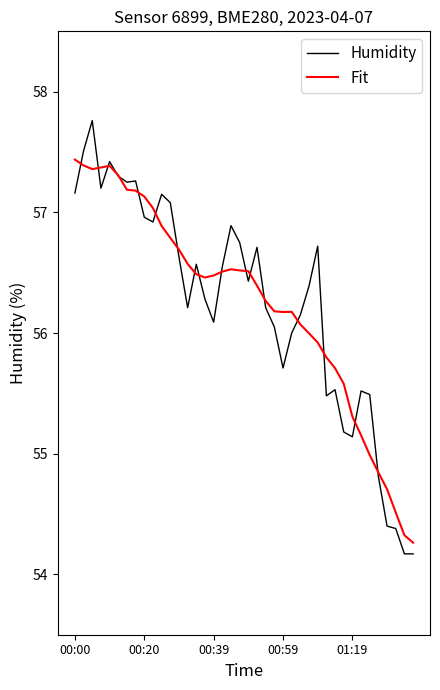

True or false: Fit has more than 0 interior local peaks.

True